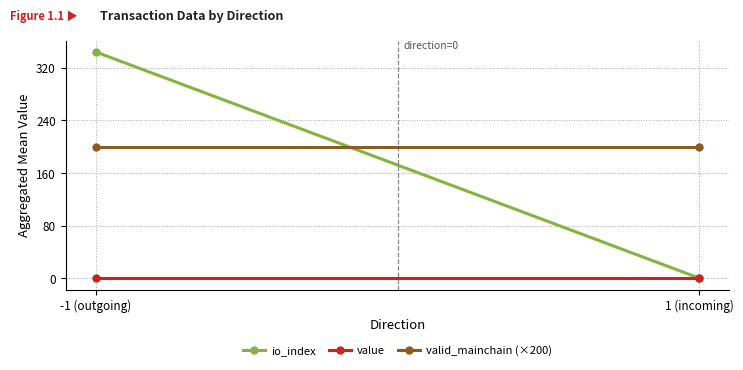

Is this an area chart (filled region under the line)?

No